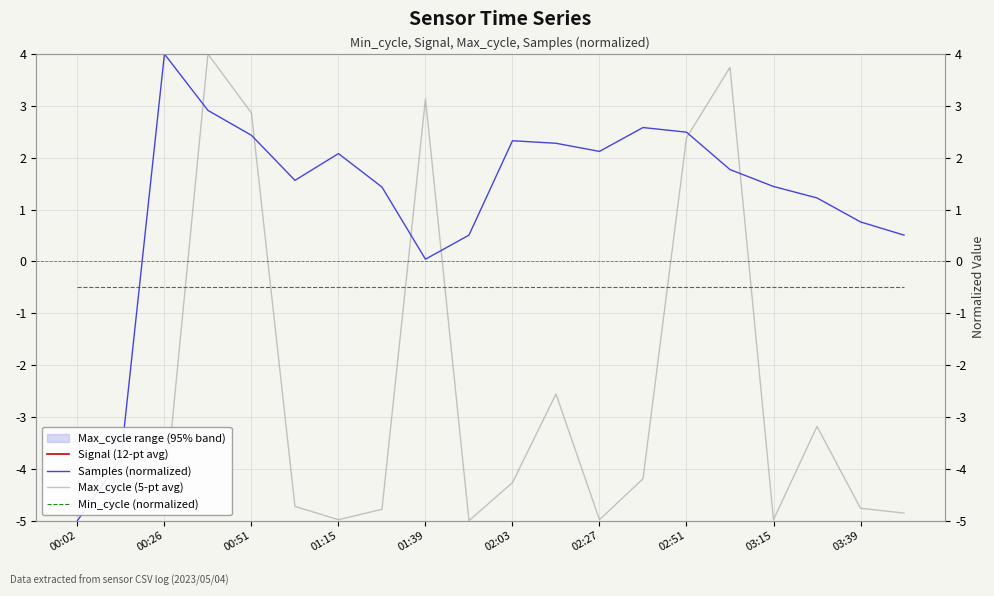

Is it true that Min_cycle (normalized) equals -0.1 at 11?

False